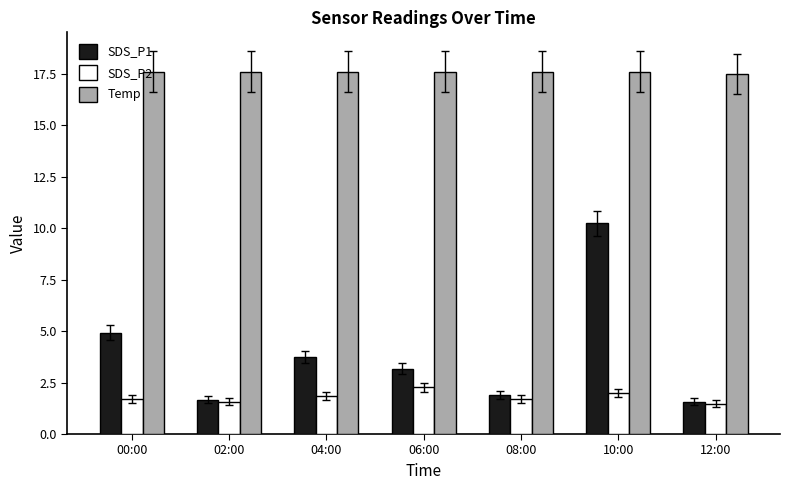

What is the sum of the Temp values at 00:00 and 02:00?

35.2